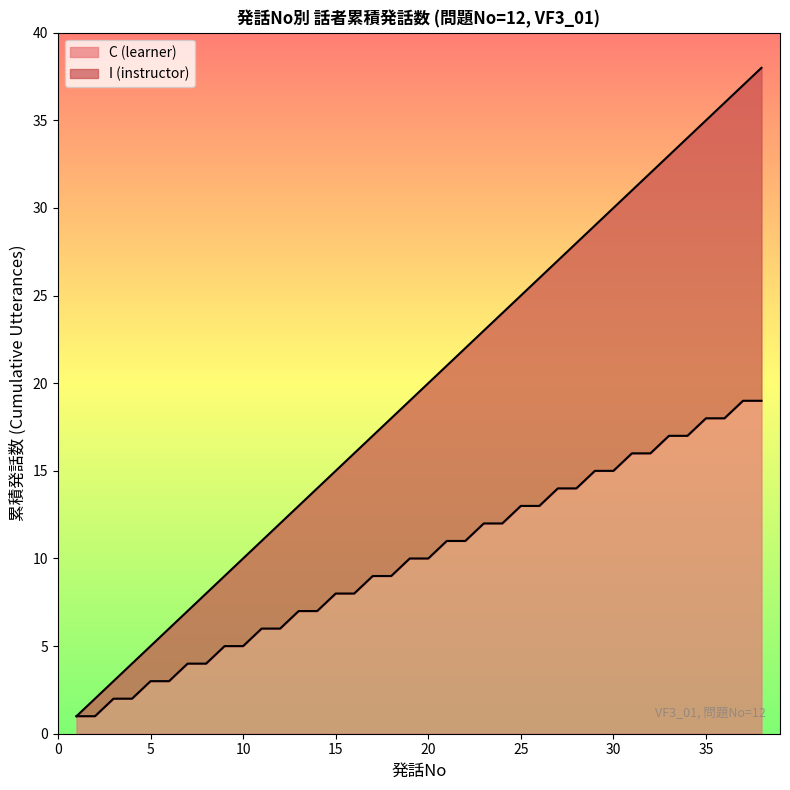

Is it true that VF3_01 equals 10 at 18?

False